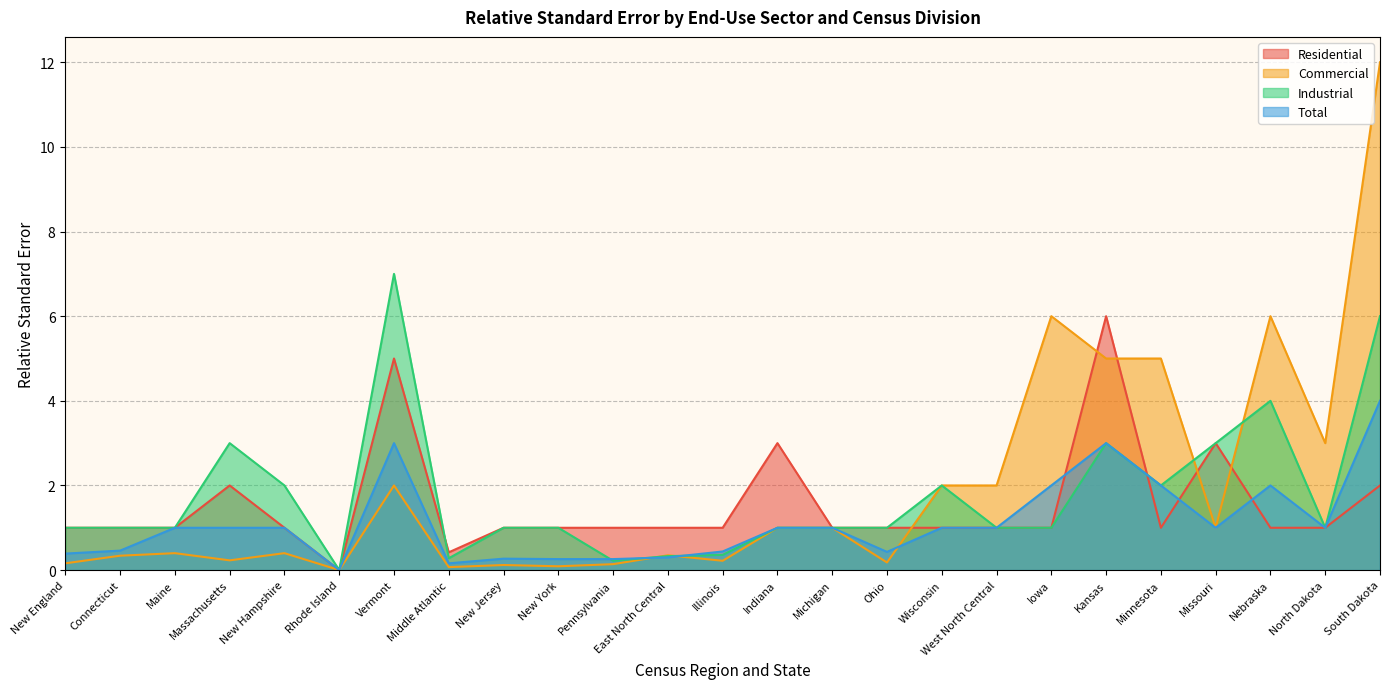

Which series changed the most between Minnesota and North Dakota?

Commercial